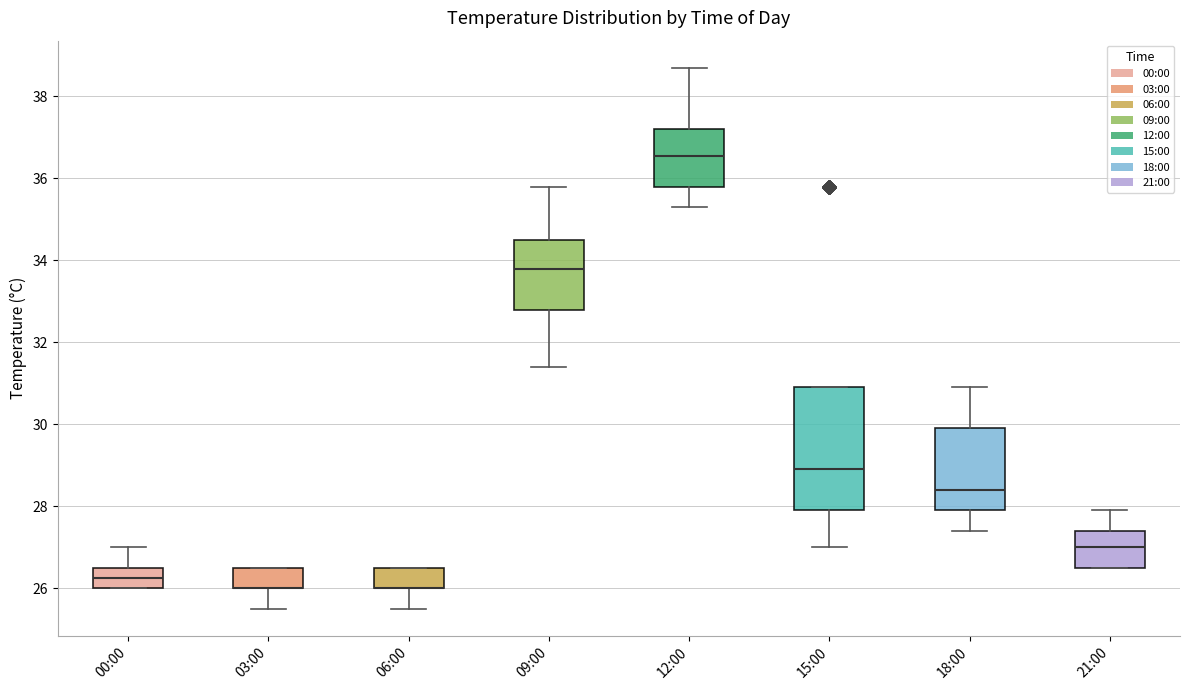

Reading left to right, transcribe this box plot: for each box, give where its median line is, the range the box spans, and where its two whiskers end, as read against the y-axis. The values are not printed on the chart, so give them approximately, as read against the axis.

00:00: median 26.2, box 26.0 to 26.6, whiskers 26.0 to 27.0
03:00: median 26.0 (drawn on the box's lower edge), box 26.0 to 26.6, whiskers 25.6 to 26.6
06:00: median 26.0 (drawn on the box's lower edge), box 26.0 to 26.6, whiskers 25.6 to 26.6
09:00: median 33.8, box 32.8 to 34.6, whiskers 31.4 to 35.8
12:00: median 36.6, box 35.8 to 37.2, whiskers 35.4 to 38.8
15:00: median 29.0, box 28.0 to 31.0, whiskers 27.0 to 31.0
18:00: median 28.4, box 28.0 to 30.0, whiskers 27.4 to 31.0
21:00: median 27.0, box 26.6 to 27.4, whiskers 26.6 to 28.0